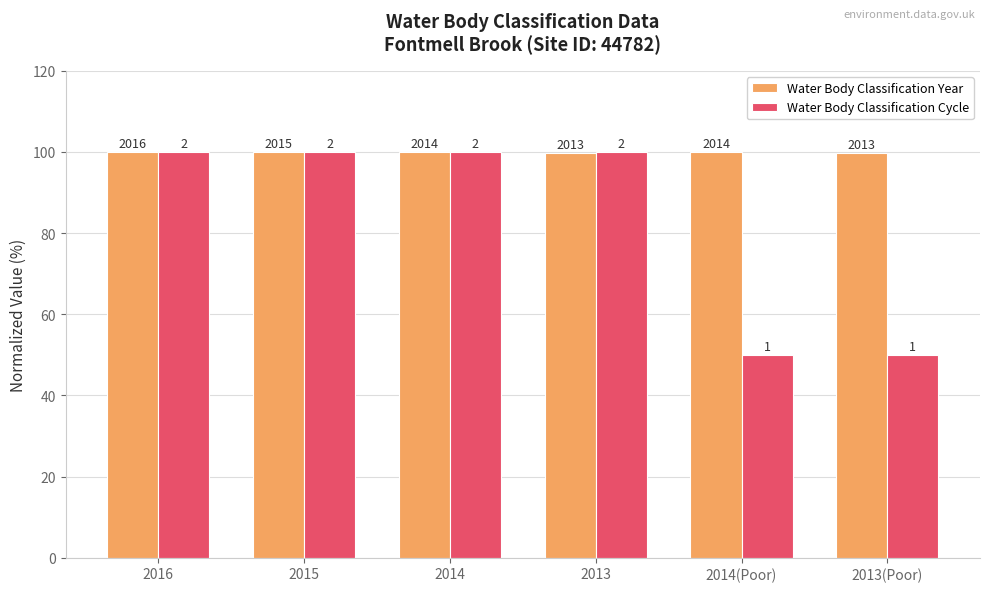

Where is Water Body Classification Year nearest to the value 99?

2013